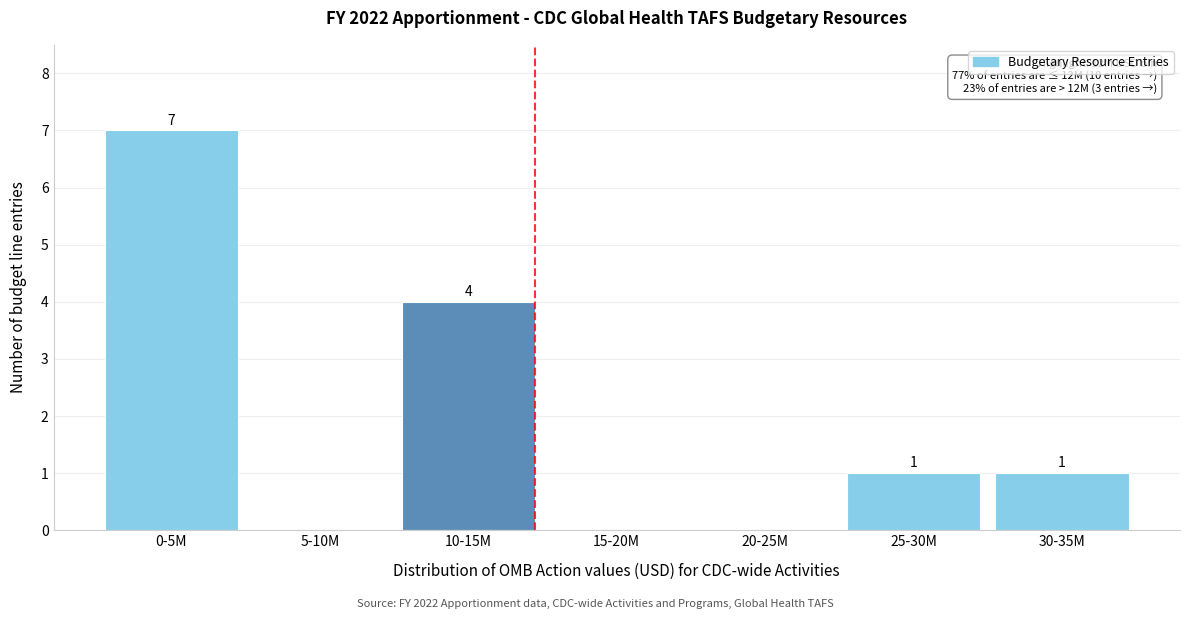

Reading left to right, transcribe all the data shown in this chart.

0-5M=7	5-10M=0	10-15M=4	15-20M=0	20-25M=0	25-30M=1	30-35M=1